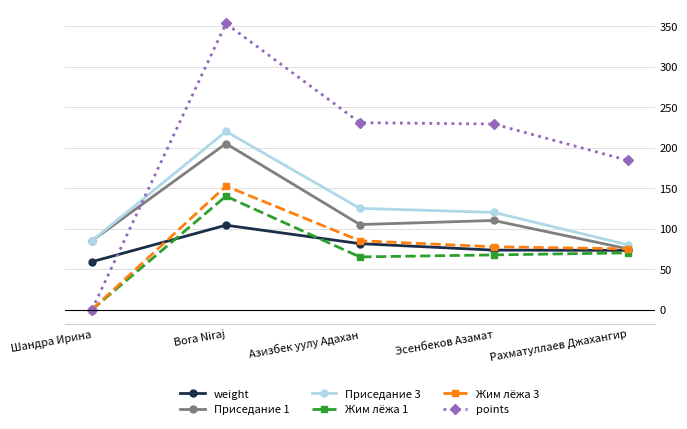

What is the sum of all Жим лёжа 3 values?

390.0